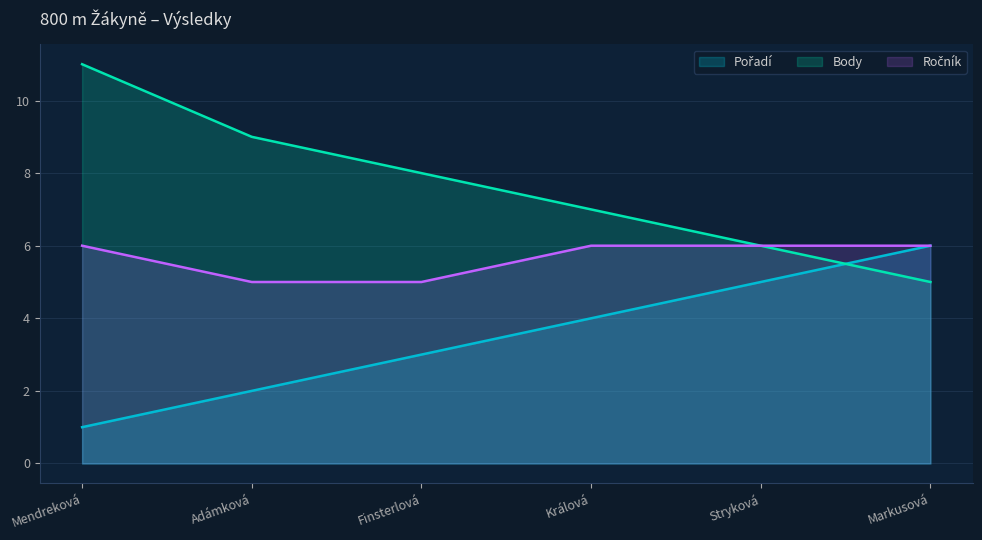

What value does the Ročník series have at Finsterlová?

5